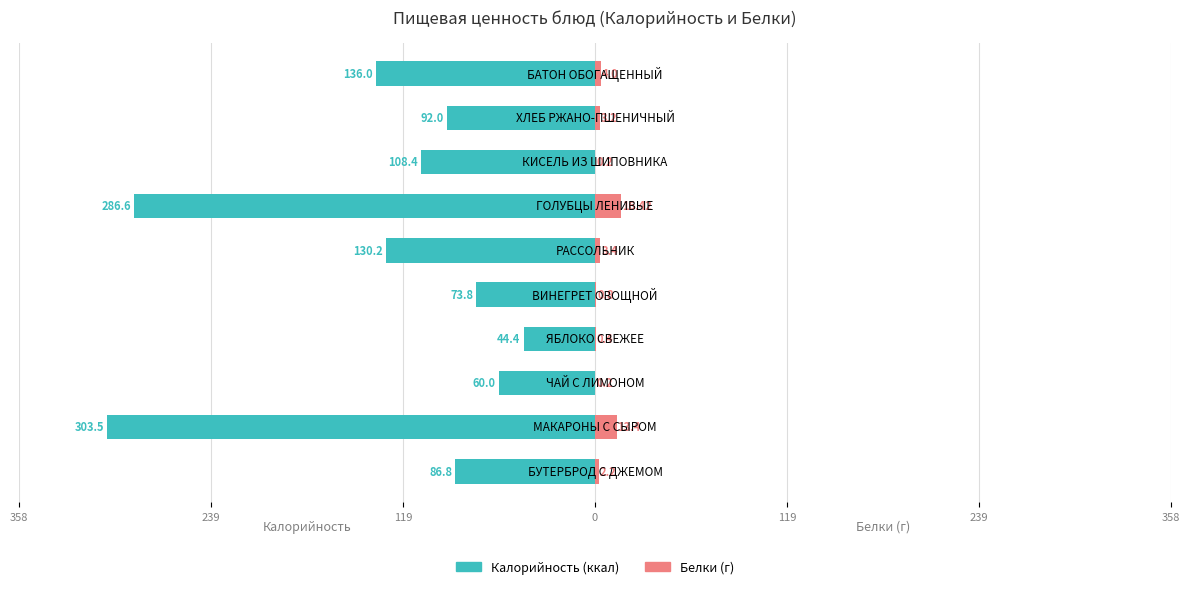

How many bars are there in total?

20